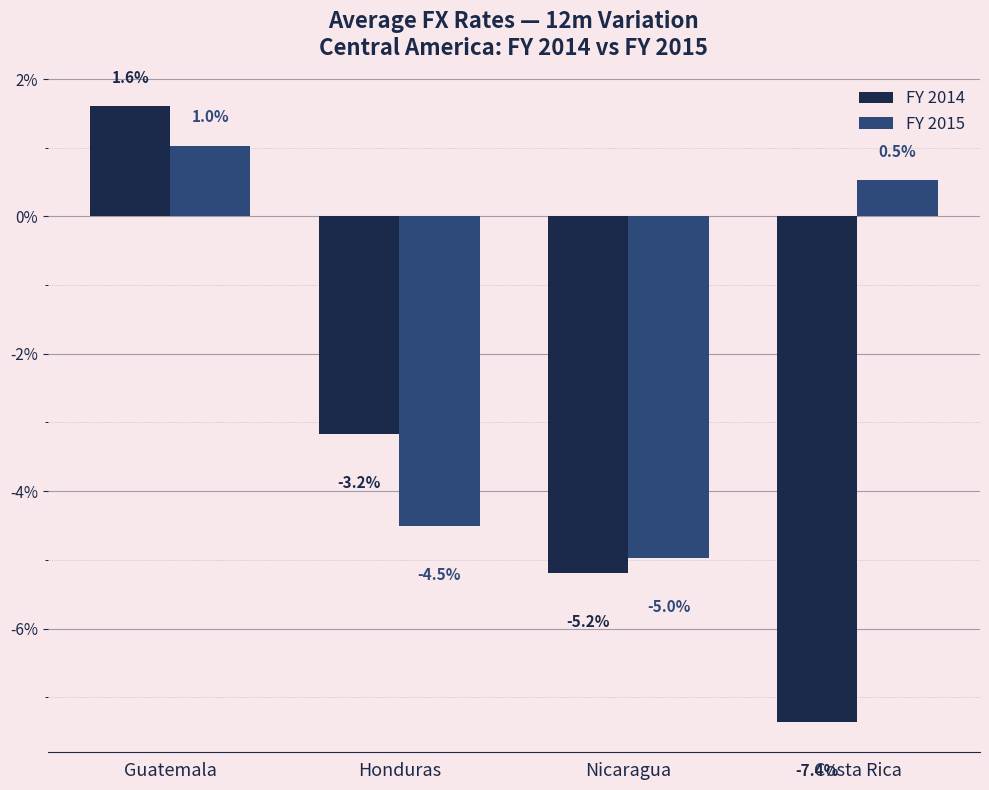

At which category is the sum across all series the highest?

Guatemala